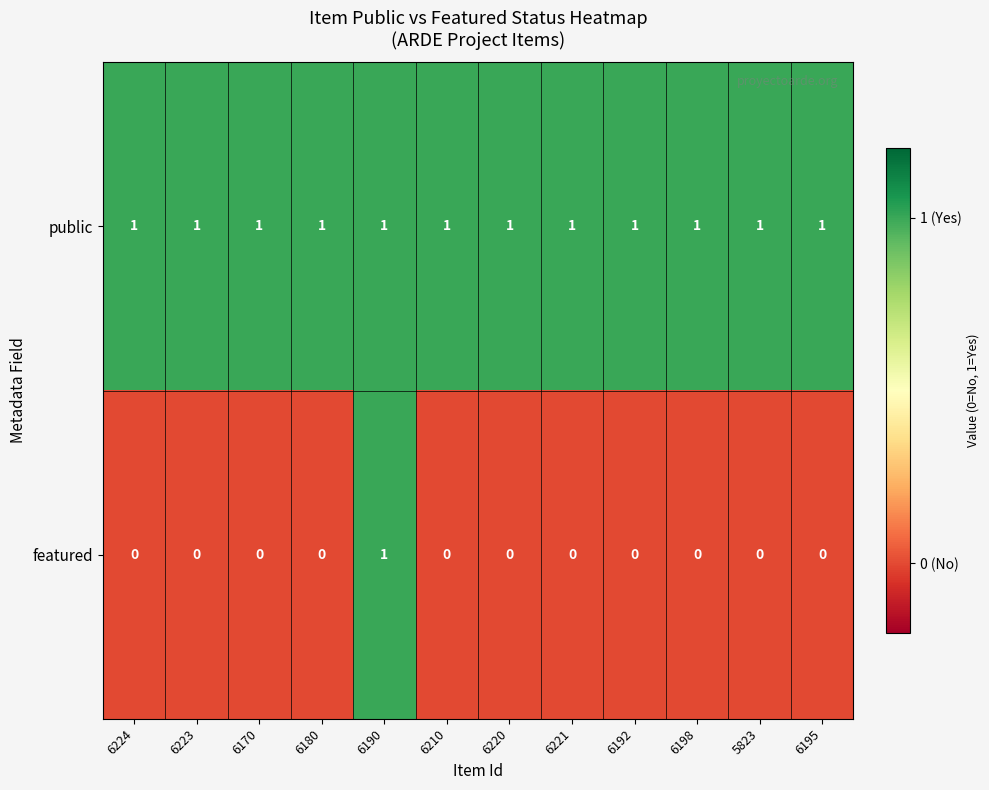

At 6192, list the series in order from smallest to largest.

featured, public